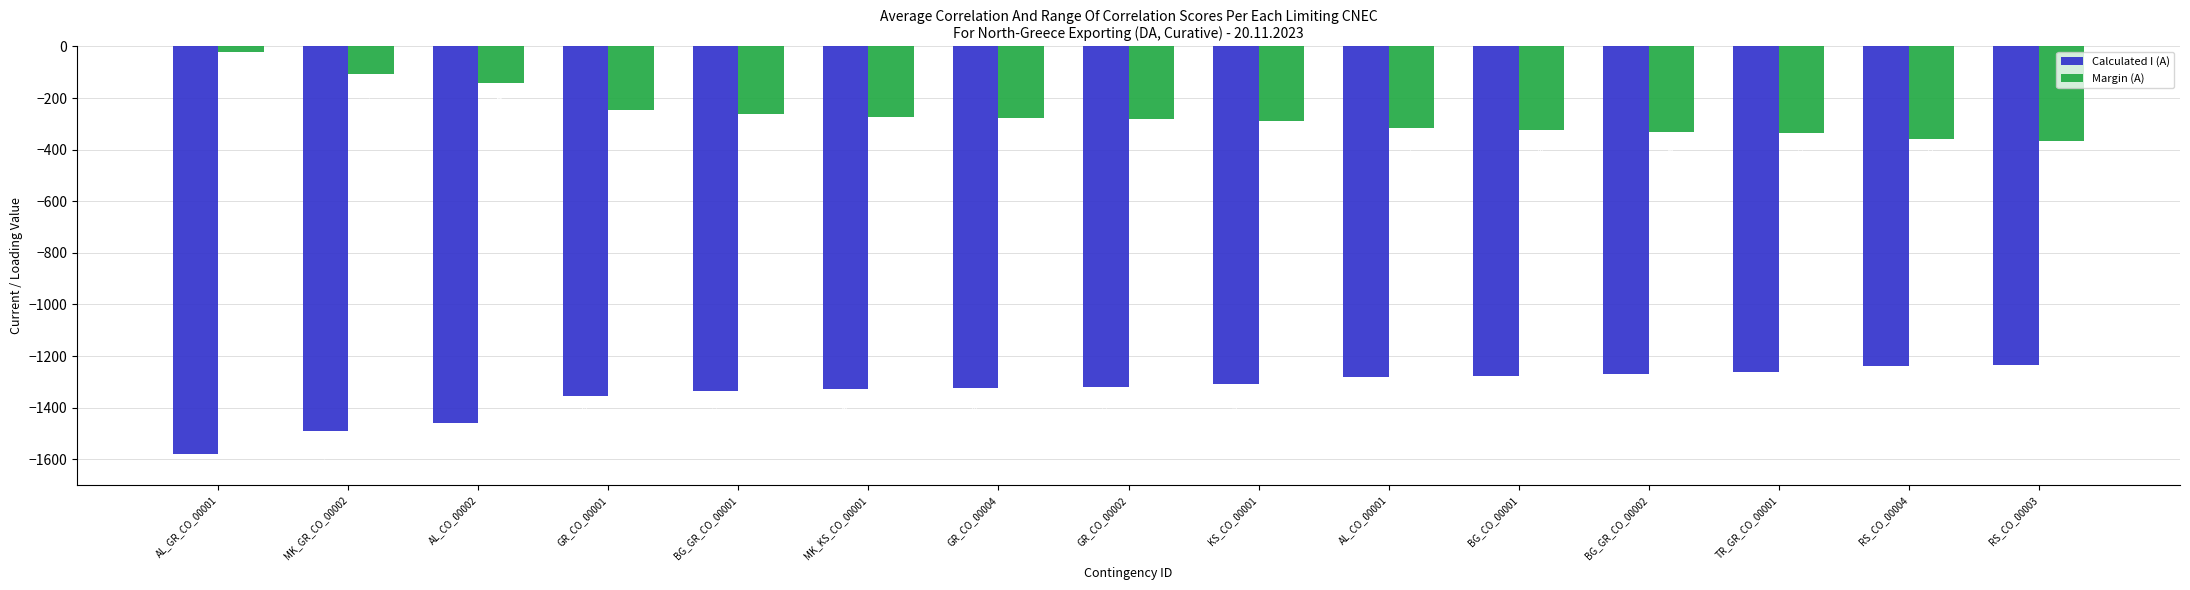

Reading right to left, extract all data points from this chart.

Calculated I (A): -1235	-1240	-1263	-1270	-1277	-1283	-1310	-1318	-1323	-1328	-1337	-1353	-1459	-1492	-1580
Margin (A): -365	-360	-337	-330	-323	-317	-290	-282	-277	-272	-263	-247	-141	-108	-20